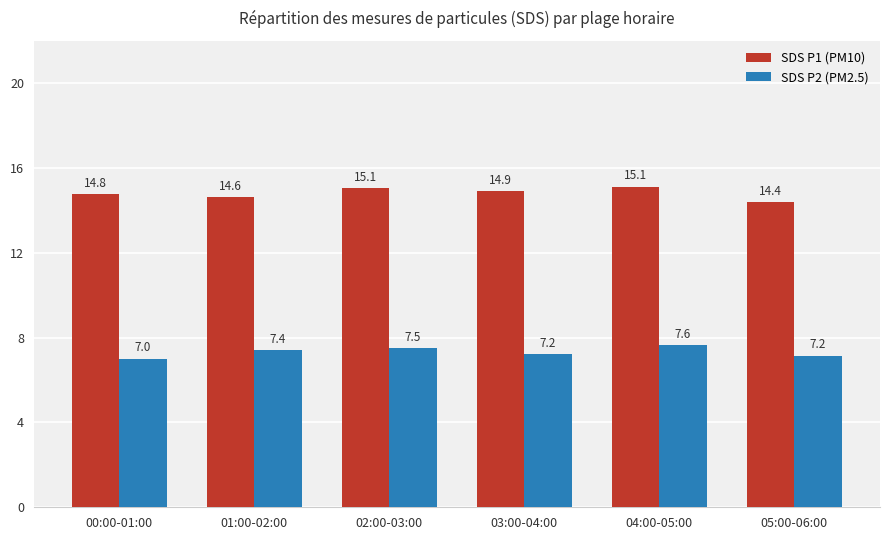

What value does the SDS P1 (PM10) series have at 00:00-01:00?

14.8